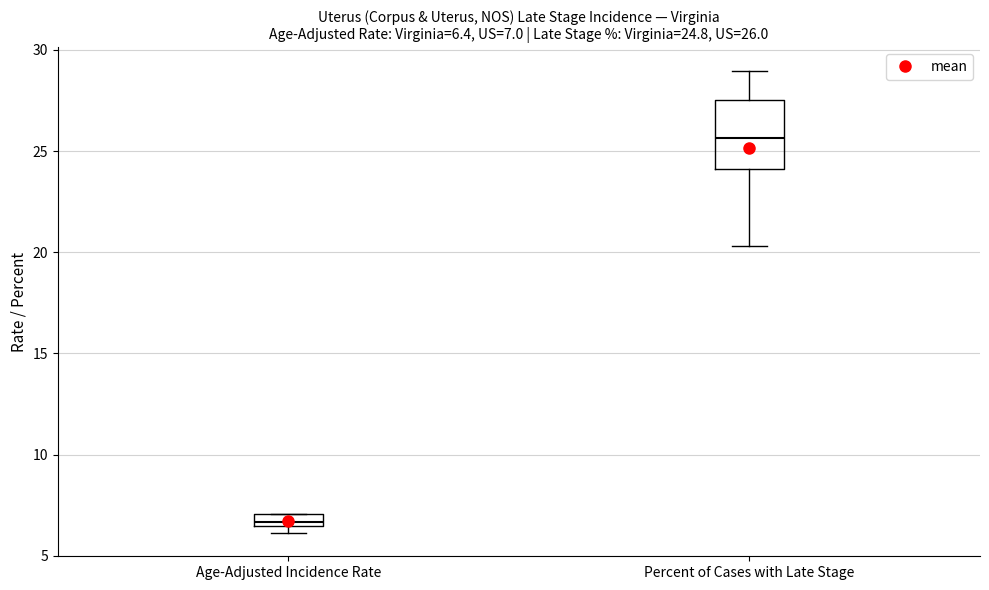

Which box is the tallest, from its lower edge to its upper edge?

Percent of Cases with Late Stage